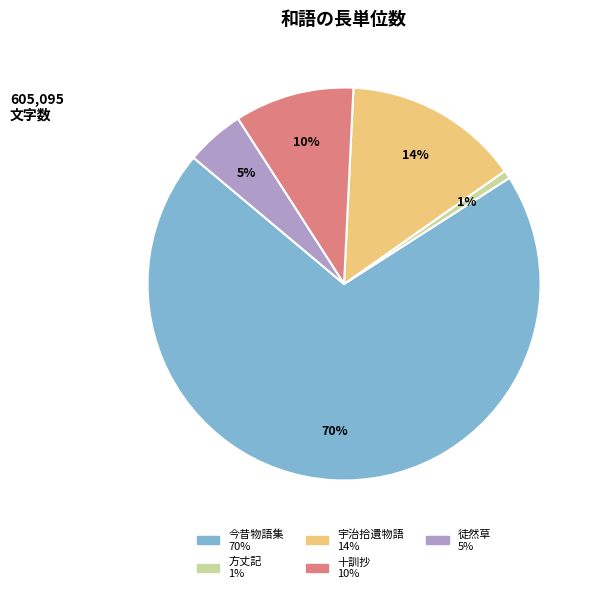

Which slice is the largest?

今昔物語集